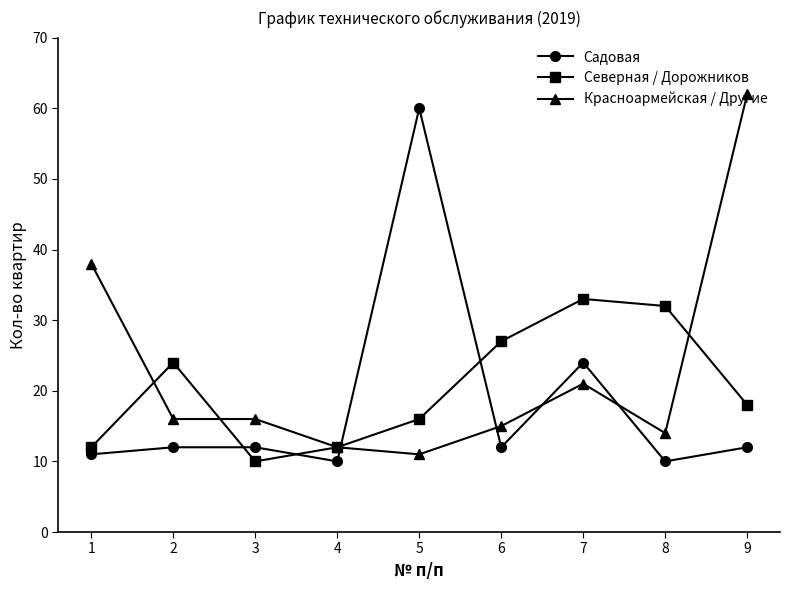

What is the maximum value shown in the chart?

62